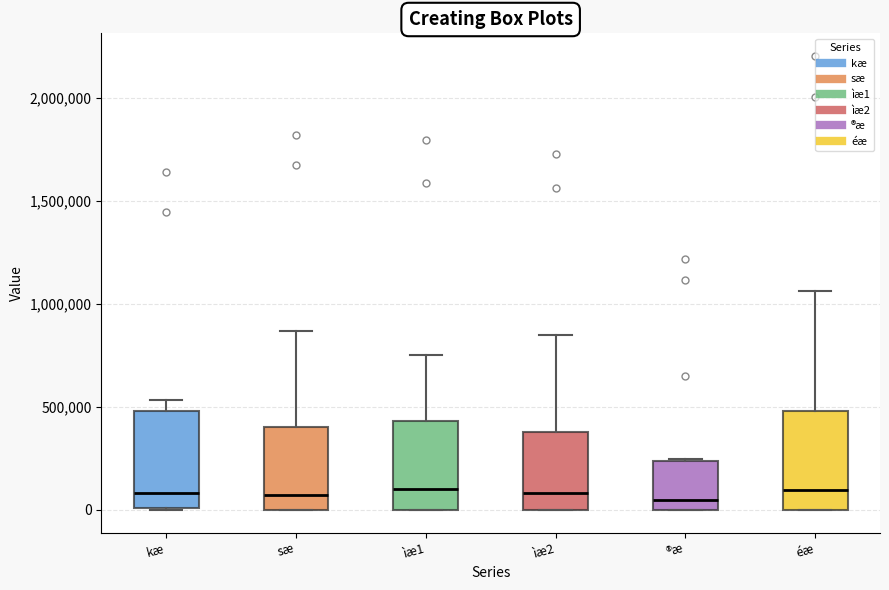

Reading left to right, read every box against the y-axis: the position of its median line, the range the box covers, and the ends of its whiskers. The values are not printed on the chart, so give them approximately, as read against the axis.

kæ: median 100000, box 0 to 500000, whiskers 0 to 550000
sæ: median 50000, box 0 to 400000, whiskers 0 to 850000
ìæ1: median 100000, box 0 to 450000, whiskers 0 to 750000
ìæ2: median 100000, box 0 to 400000, whiskers 0 to 850000
®æ: median 50000, box 0 to 250000, whiskers 0 to 250000
éæ: median 100000, box 0 to 500000, whiskers 0 to 1050000